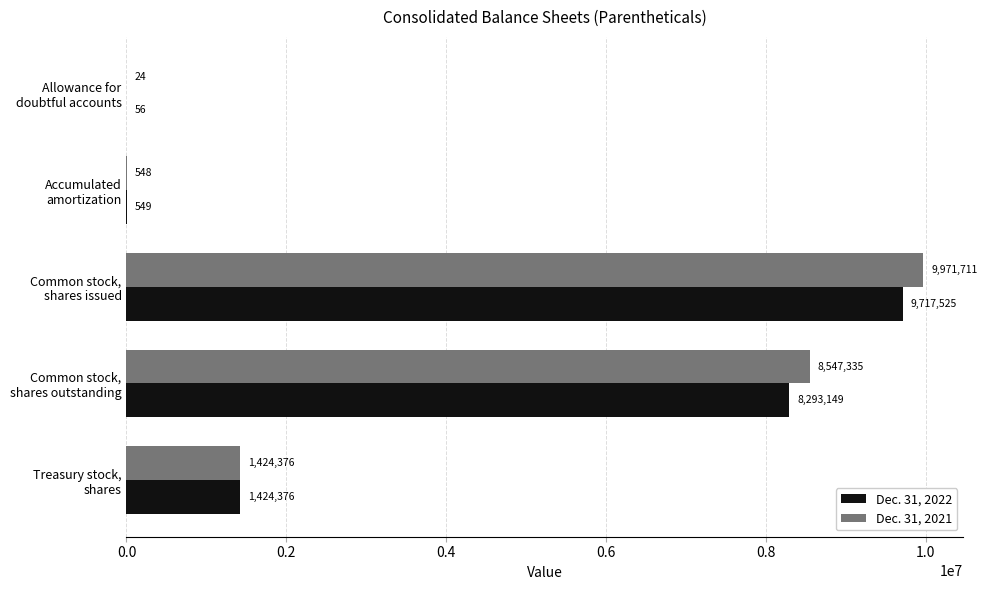

Which series has the largest total across all categories?

Dec. 31, 2021